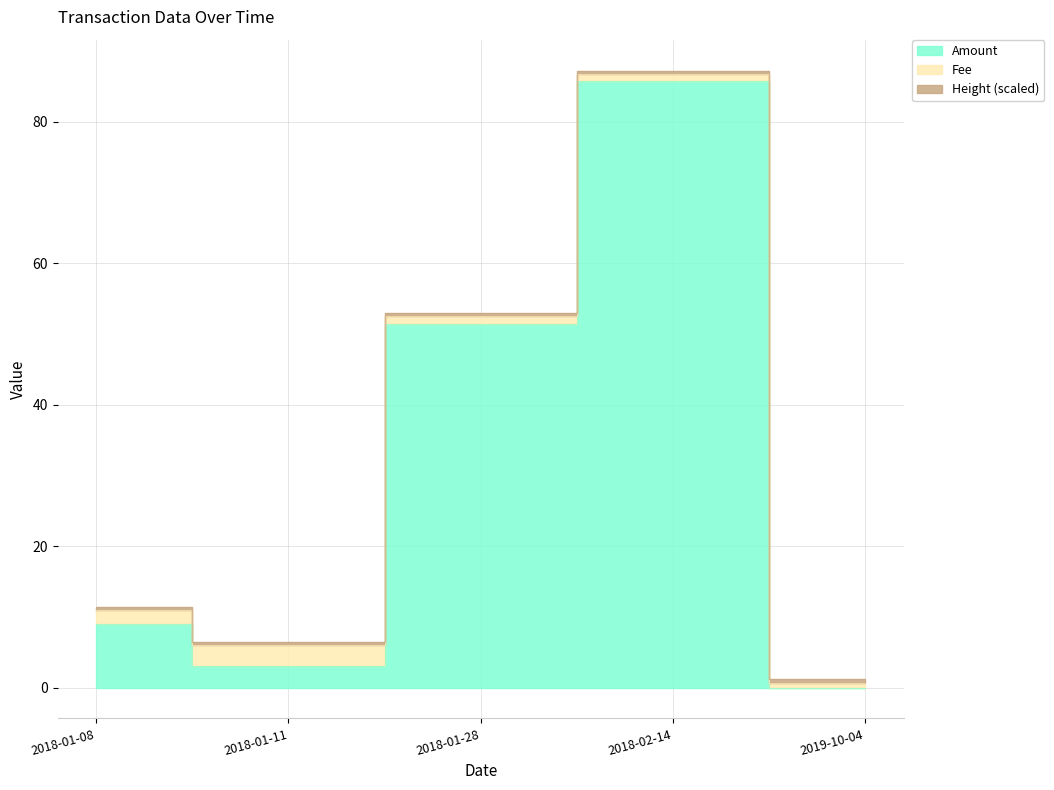

Reading right to left, what are all the values shown in this chart?

Amount: 0.0	85.8	51.5	3.0	9.0
Fee: 0.6	1.0	1.0	3.0	2.0
Height (scaled): 0.7	0.5	0.5	0.4	0.4